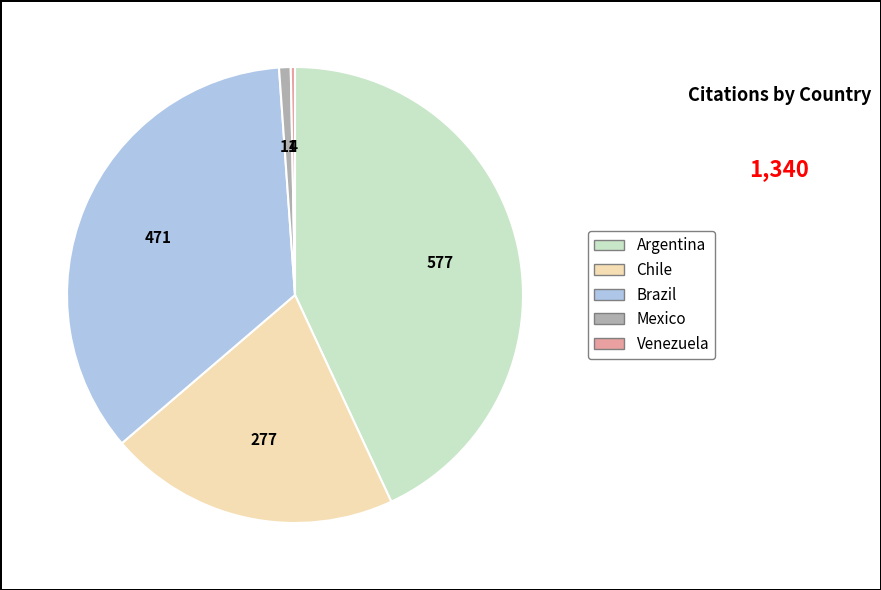

Approximately how many times larger is the value at Chile compared to Brazil?

0.6